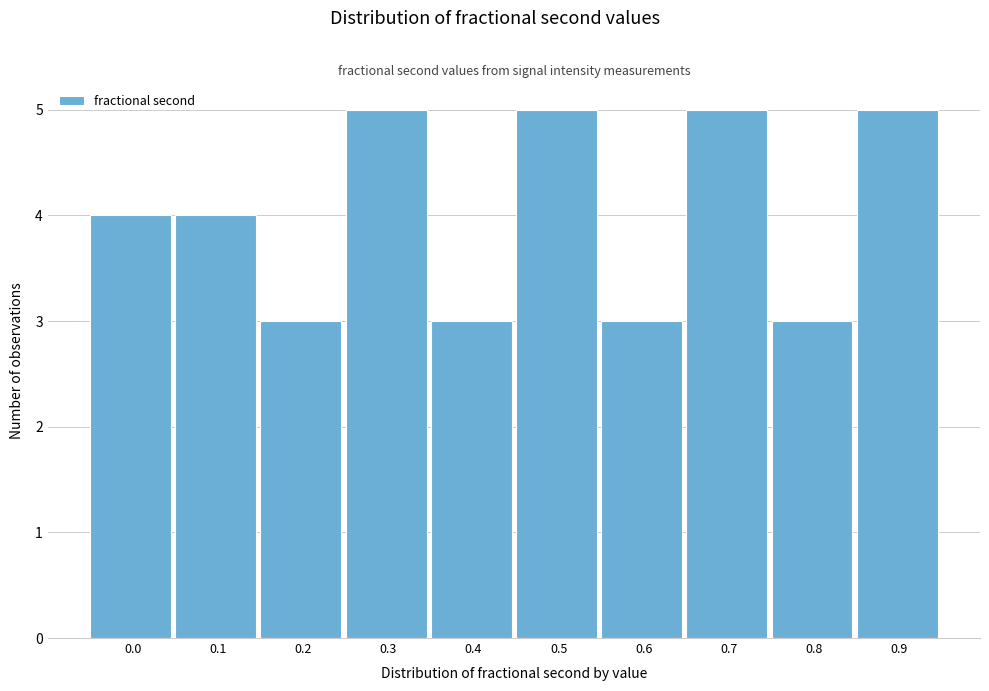

Reading left to right, what are all the values shown in this chart?

4	4	3	5	3	5	3	5	3	5